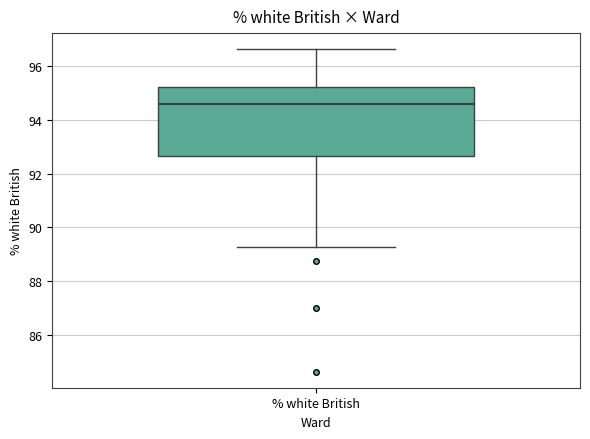

Transcribe this box plot: give where the median line is, the range the box spans, and where the two whiskers end, as read against the y-axis. The values are not printed on the chart, so give them approximately, as read against the axis.

median 94.6, box 92.6 to 95.2, whiskers 89.2 to 96.6